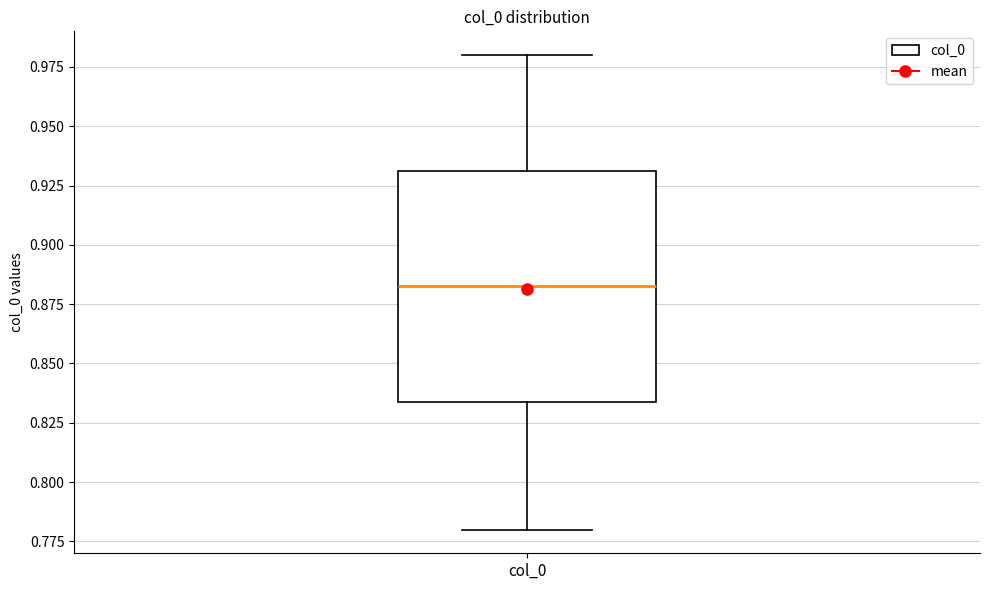

Transcribe this box plot: give where the median line is, the range the box spans, and where the two whiskers end, as read against the y-axis. The values are not printed on the chart, so give them approximately, as read against the axis.

median 0.885, box 0.835 to 0.930, whiskers 0.780 to 0.980